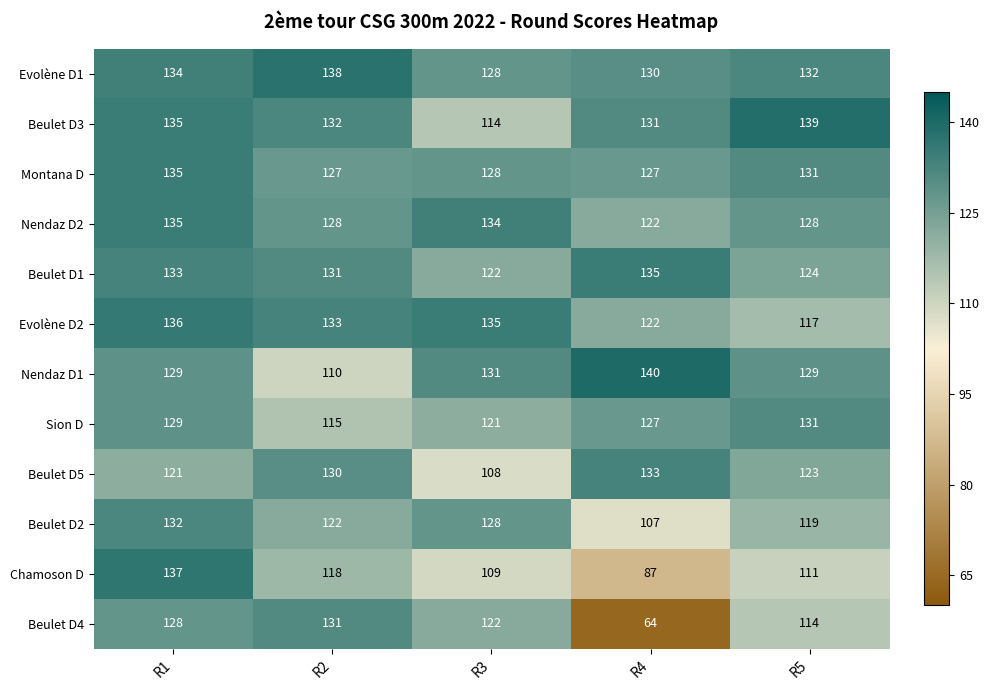

Rank the categories by Beulet D3 value from highest to lowest.

R5, R1, R2, R4, R3